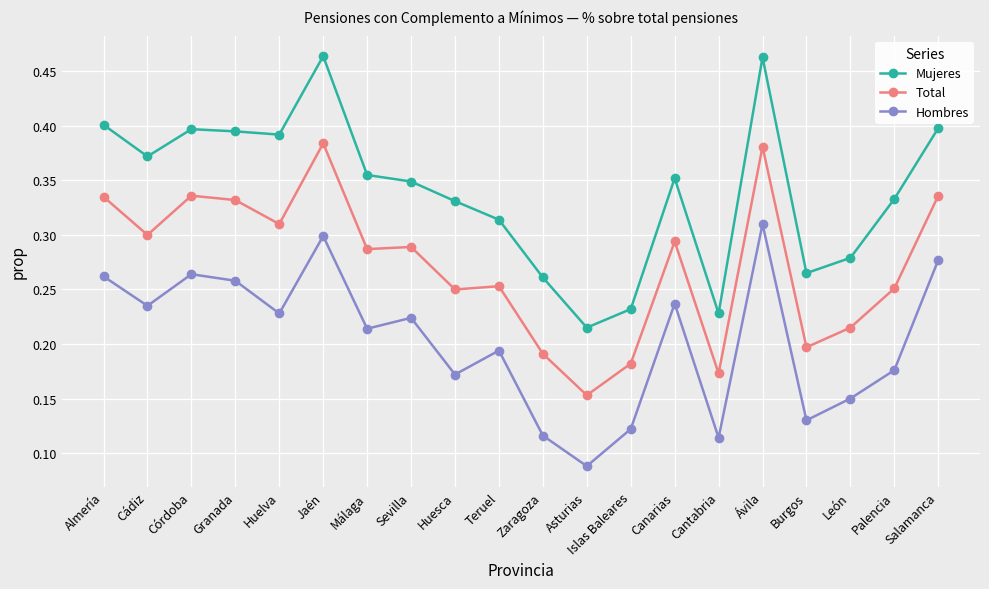

How many lines are shown in the chart?

3